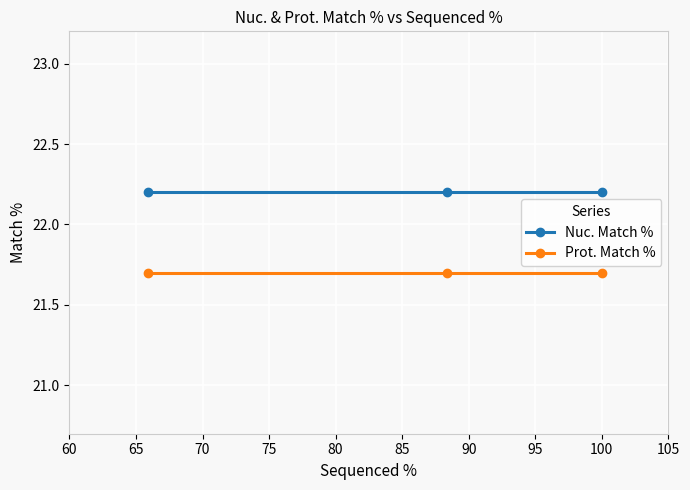

What is the average value of the Prot. Match % series?

21.7